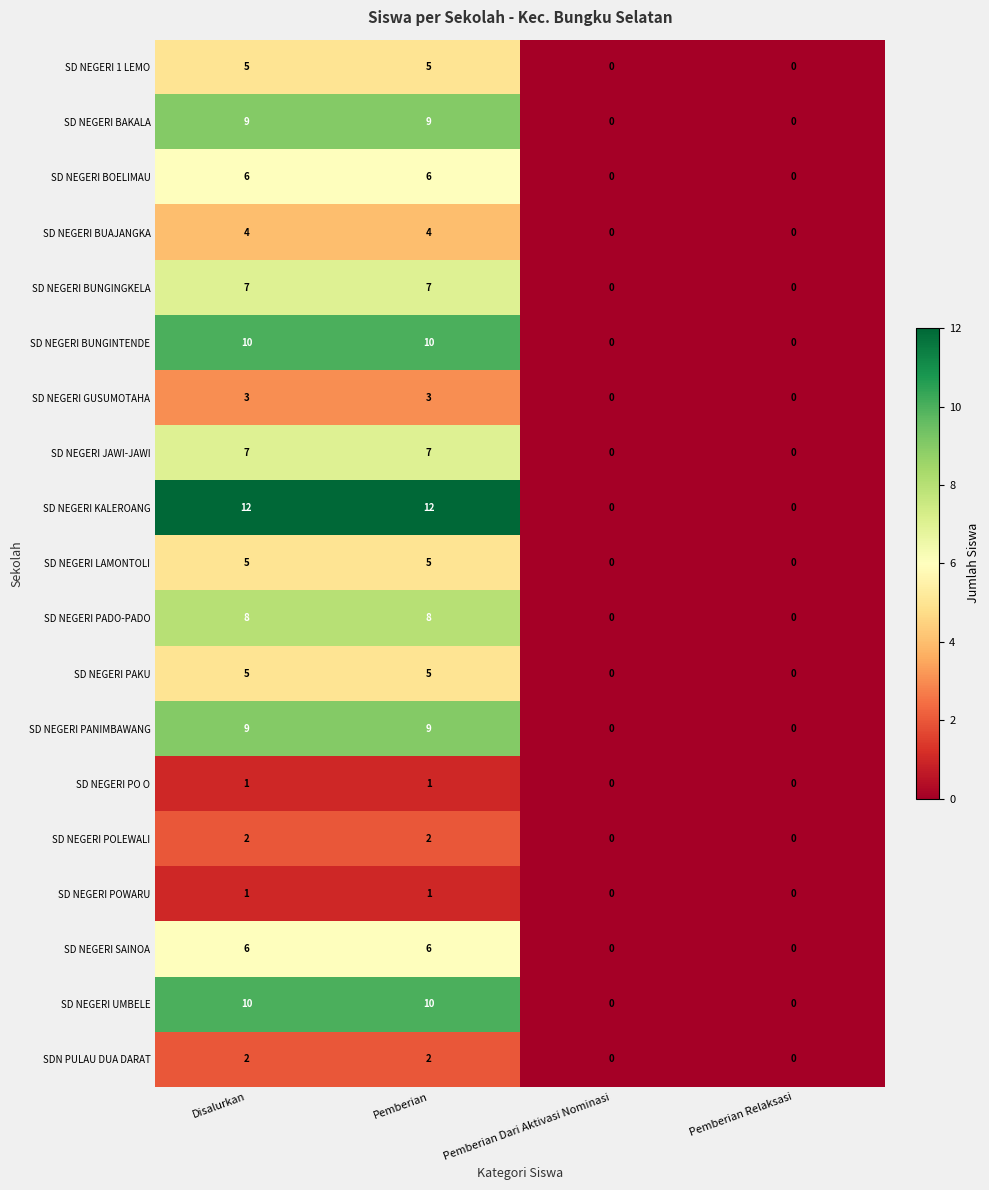

What is the sum of all SD NEGERI BUNGINGKELA values?

14